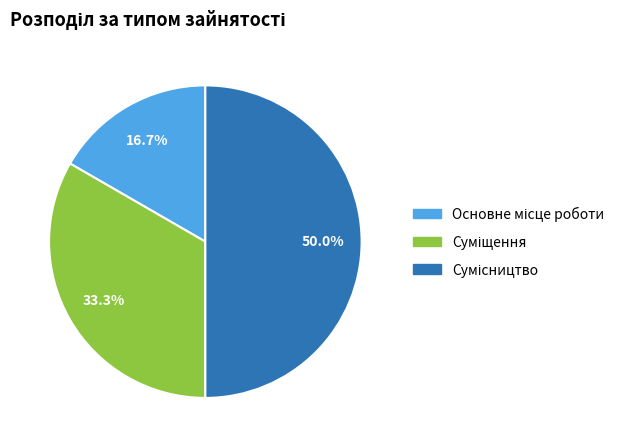

Which slice is the largest?

Сумісництво